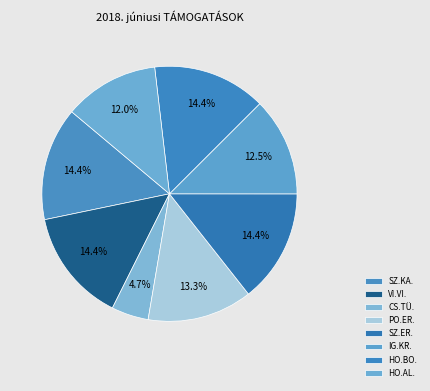

What percentage is the SZ.ER. slice, to the nearest percent?

14%